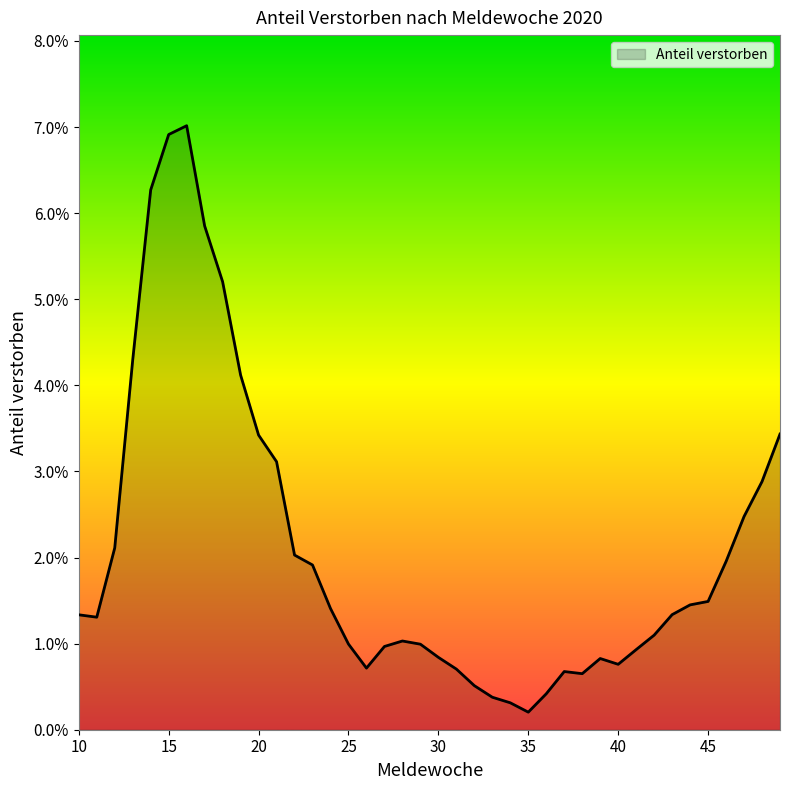

What is the difference between the maximum and second lowest values?

0.1